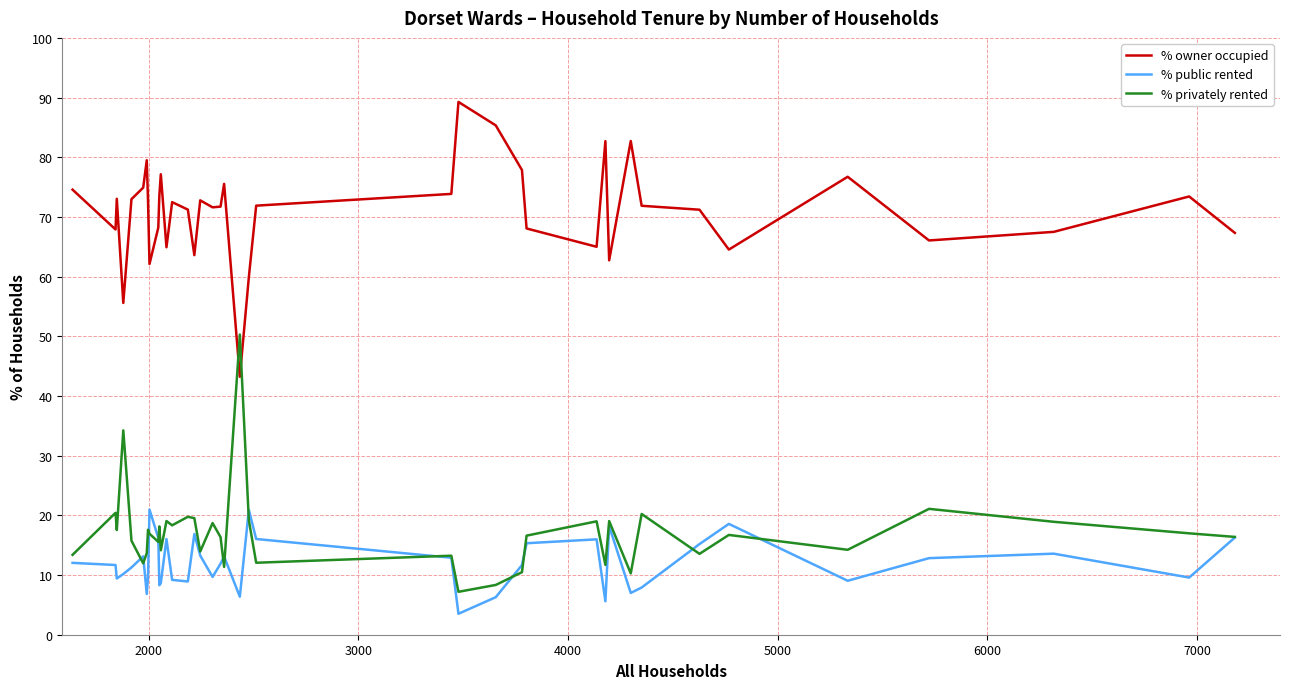

What is the average value of the % privately rented series?

17.0